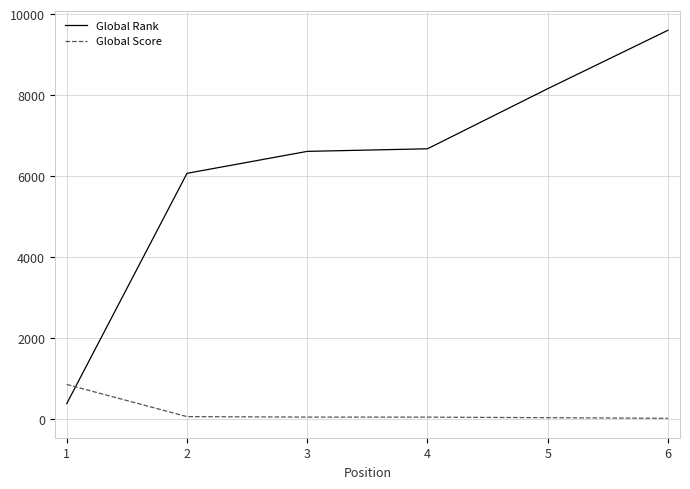

What is the total value across all series at 1?

1247